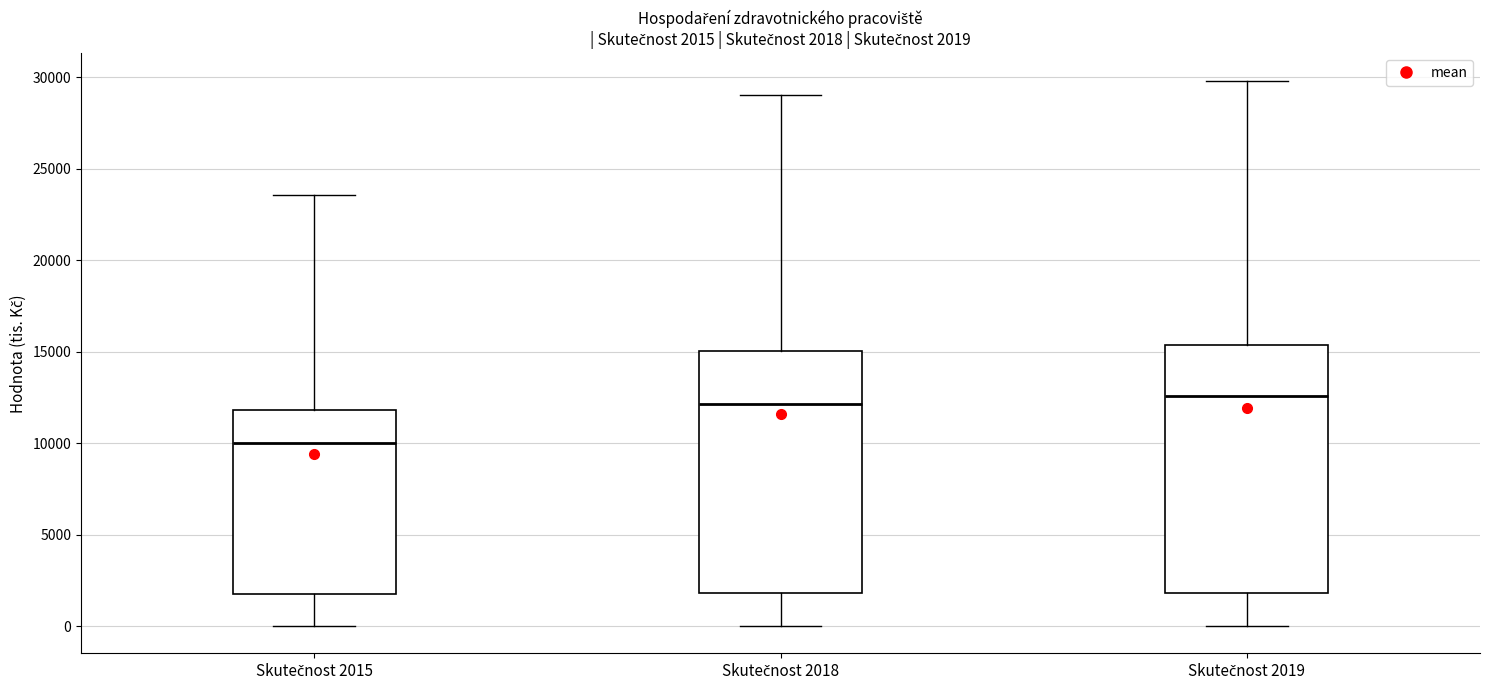

Which box has the lowest median line?

Skutečnost 2015